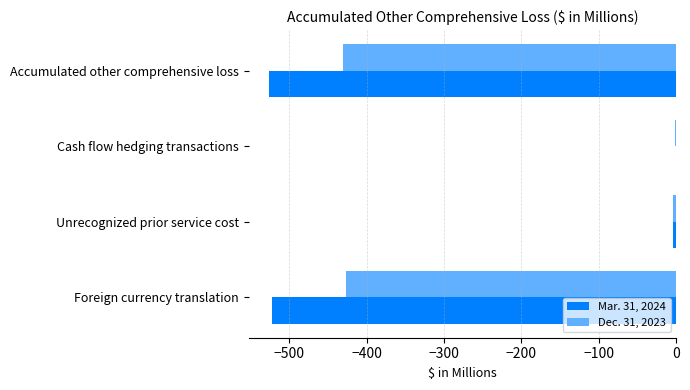

Is the value of Mar. 31, 2024 at Cash flow hedging transactions greater than the value of Dec. 31, 2023 at Accumulated other comprehensive loss?

Yes